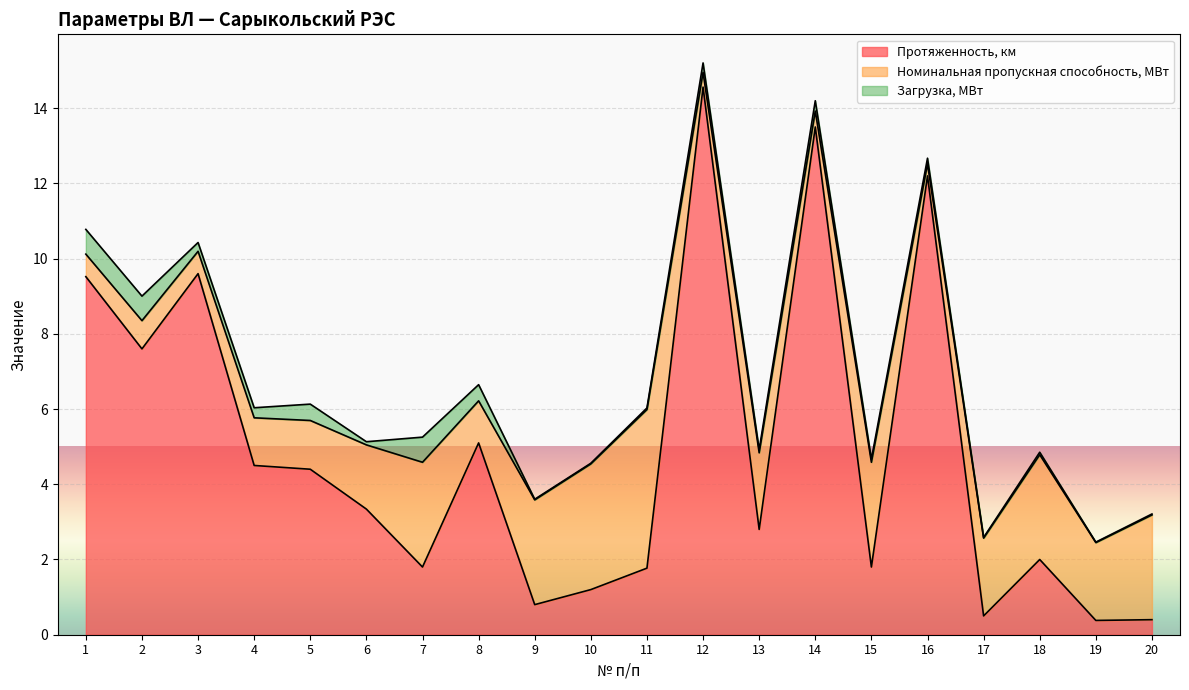

What are all the series names shown in the legend?

Протяженность, км, Номинальная пропускная способность, МВт, Загрузка, МВт